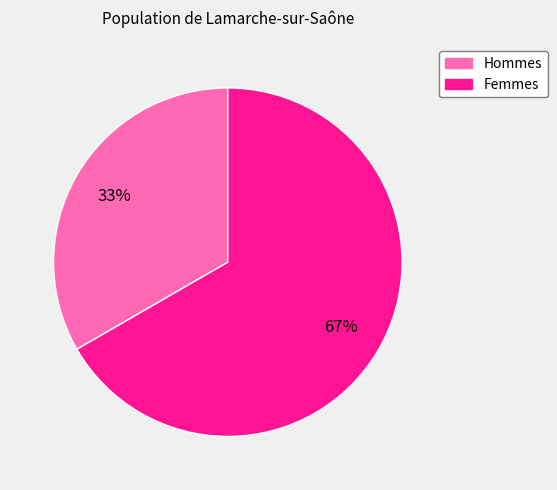

Is there any slice that represents more than half of the pie?

Yes